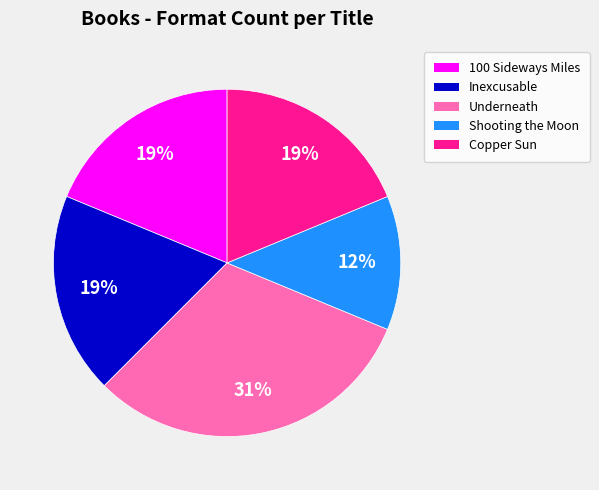

How many segments does this pie chart have?

5